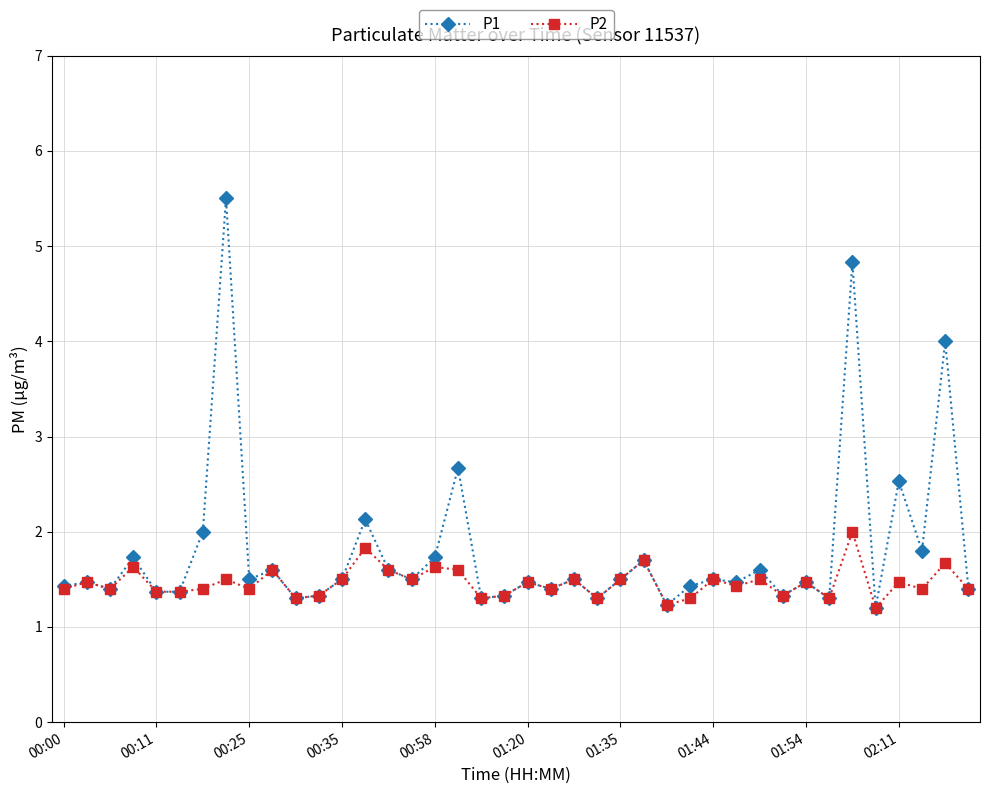

What is the minimum value for P2?

1.2